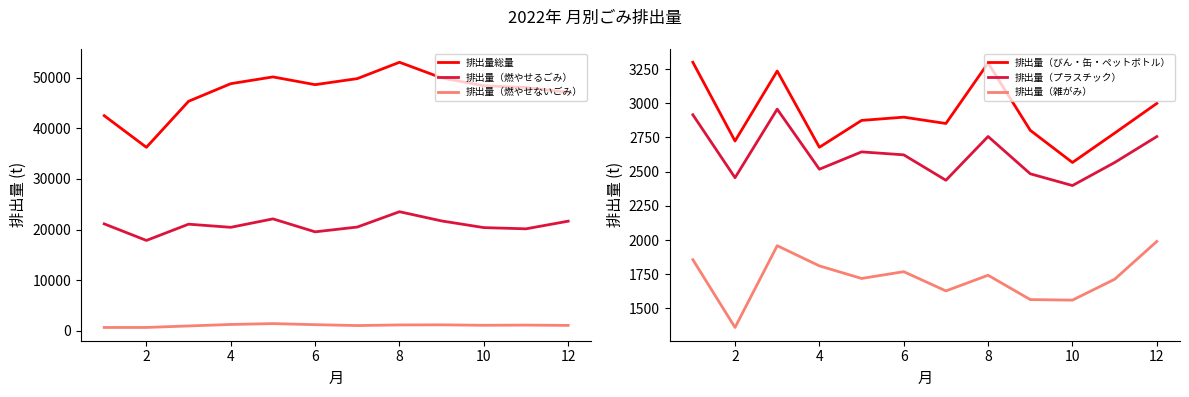

At which label does 排出量（雑がみ） reach its minimum?

2